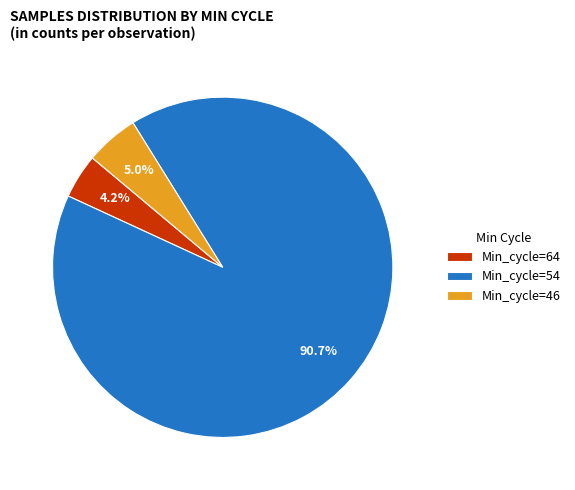

What is the total percentage of Min_cycle=54 and Min_cycle=46?

95.8%